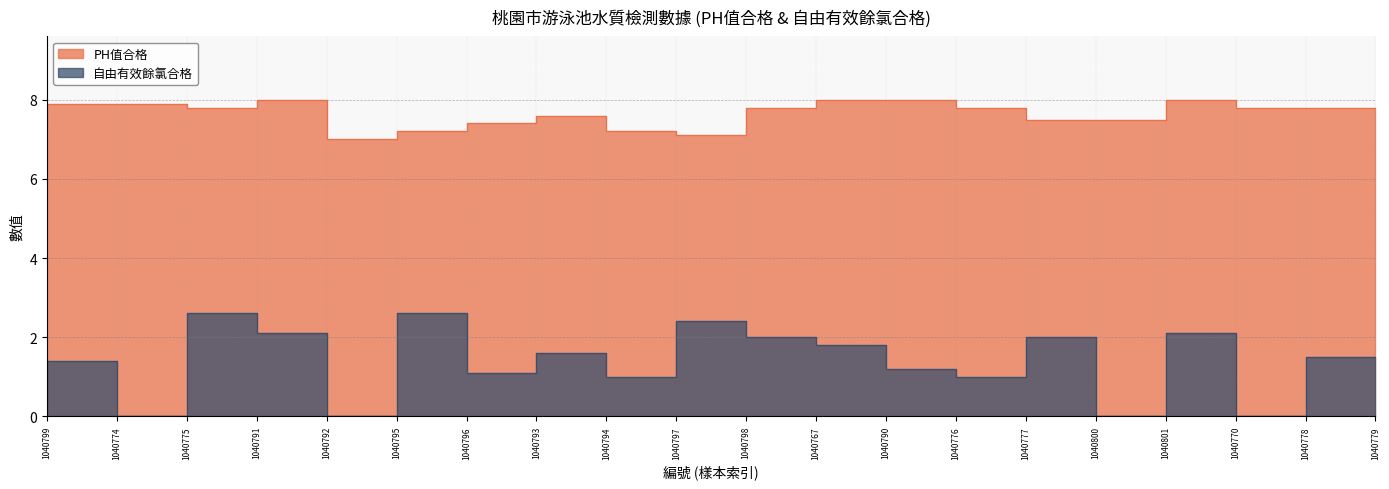

What is the difference between the maximum and minimum values in the 自由有效餘氯合格 series?

2.6